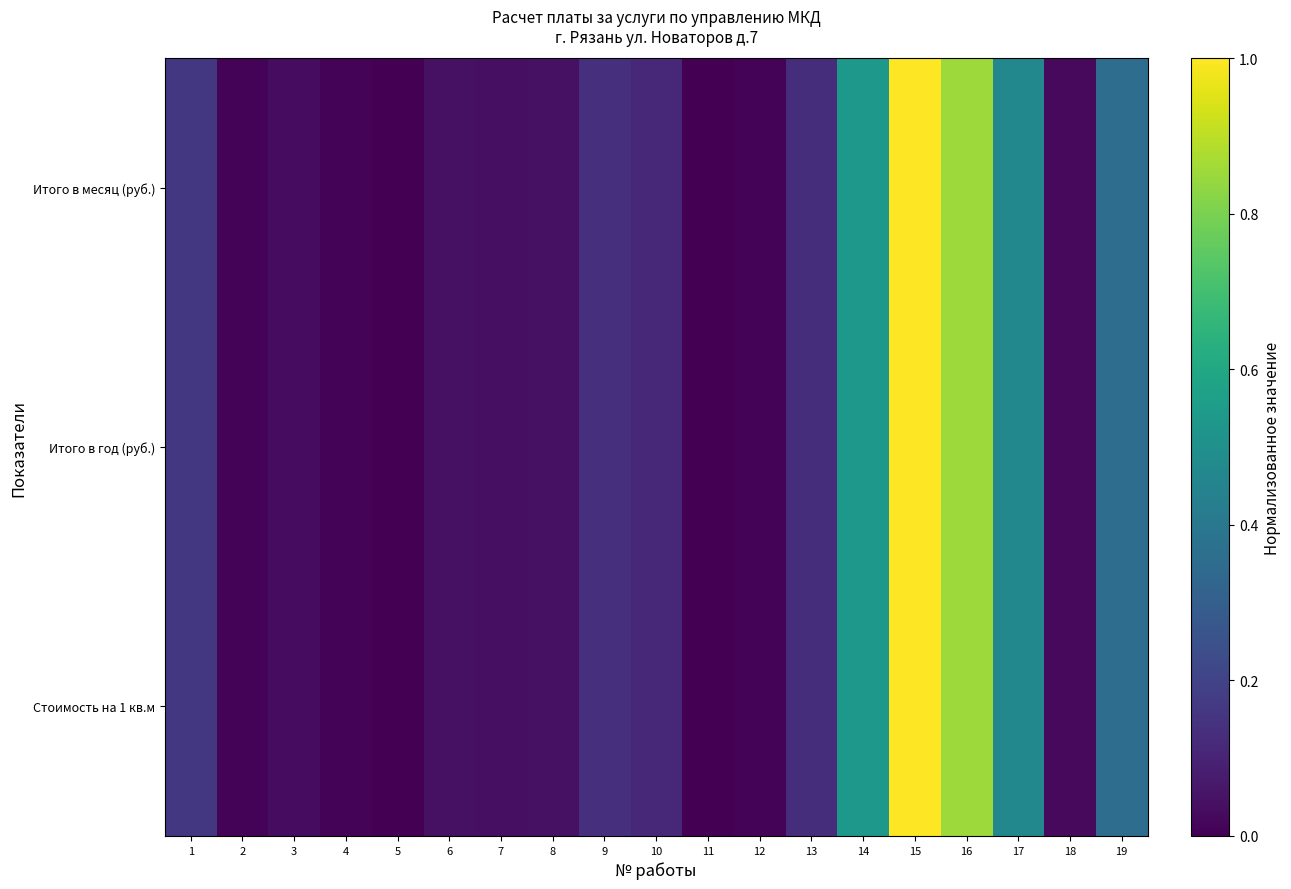

Reading left to right, list all the values displayed in this chart.

Итого в месяц (руб.): 1=0.2	2=0.0	3=0.0	4=0.0	5=0.0	6=0.0	7=0.0	8=0.0	9=0.1	10=0.1	11=0.0	12=0.0	13=0.1	14=0.5	15=1.0	16=0.9	17=0.5	18=0.0	19=0.4
Итого в год (руб.): 1=0.2	2=0.0	3=0.0	4=0.0	5=0.0	6=0.0	7=0.0	8=0.0	9=0.1	10=0.1	11=0.0	12=0.0	13=0.1	14=0.5	15=1.0	16=0.9	17=0.5	18=0.0	19=0.4
Стоимость на 1 кв.м: 1=0.2	2=0.0	3=0.0	4=0.0	5=0.0	6=0.0	7=0.0	8=0.0	9=0.1	10=0.1	11=0.0	12=0.0	13=0.1	14=0.5	15=1.0	16=0.9	17=0.5	18=0.0	19=0.4